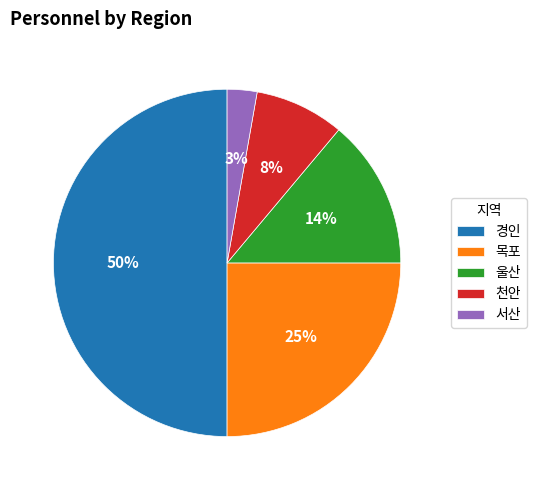

To the nearest percent, what percentage of the pie is 서산?

3%